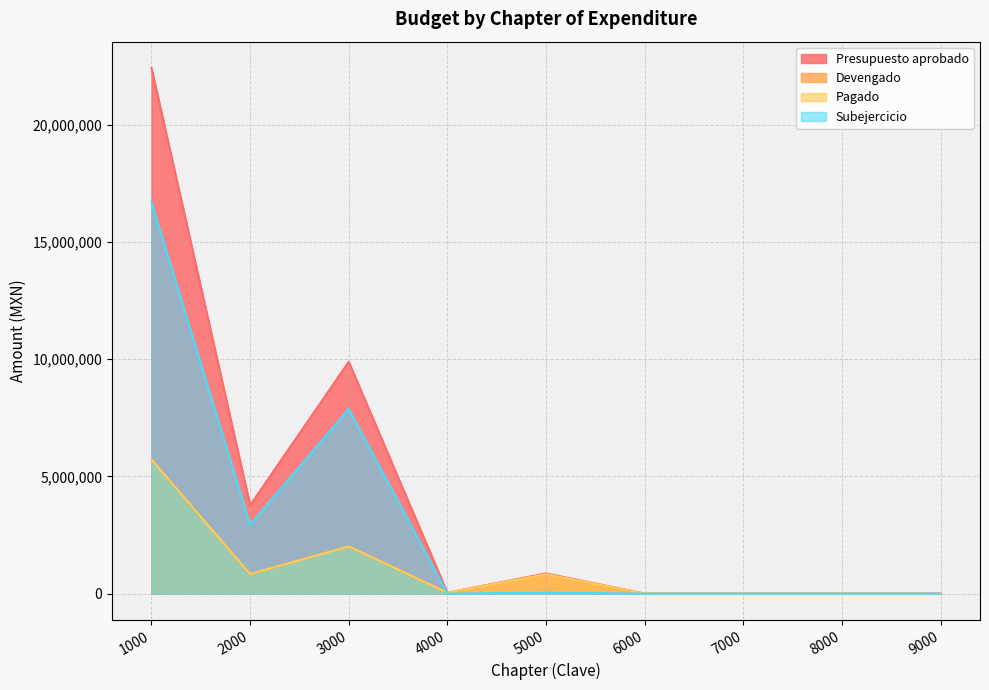

What is the total value across all series at 1000?

50562897.3